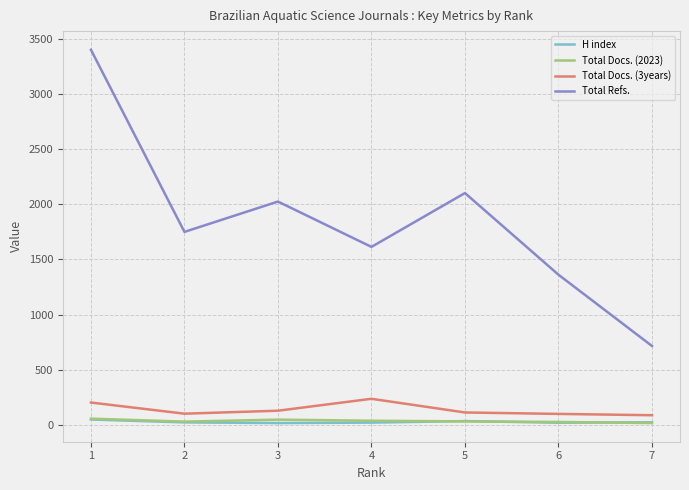

What is the maximum value for Total Docs. (3years)?

237